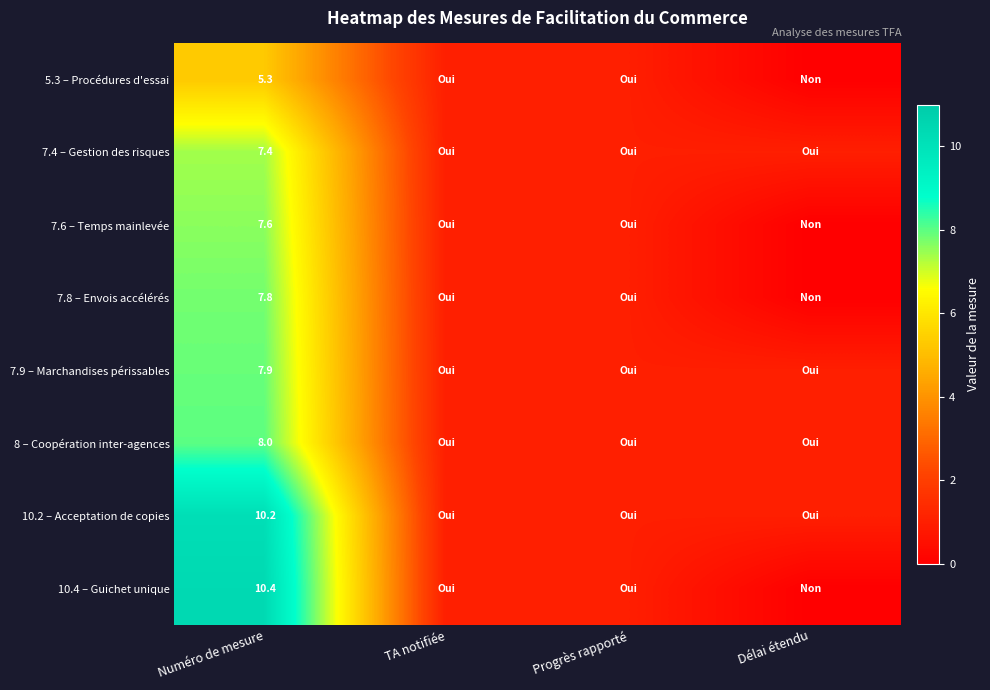

Is it true that 7.4 – Gestion des risques equals 7.4 at Numéro de mesure?

True